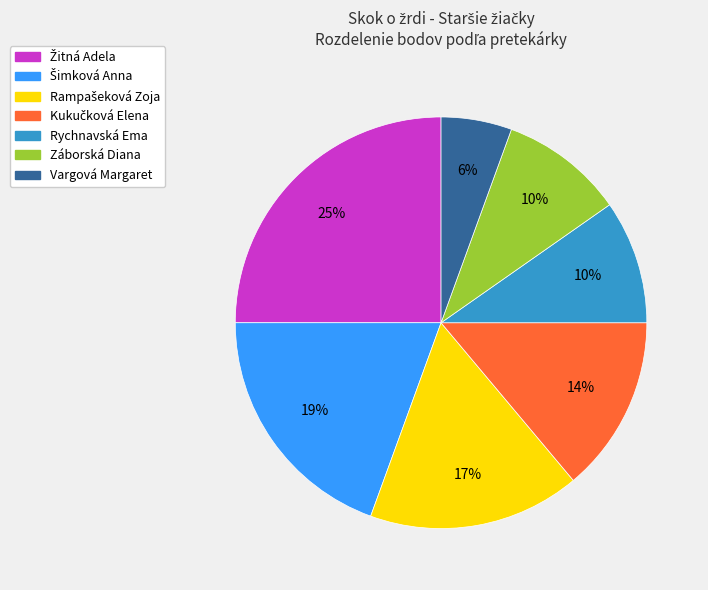

Is there a majority slice in this chart?

No